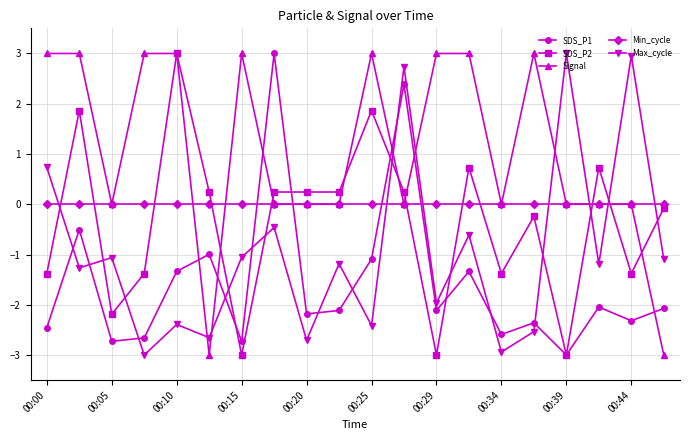

Which series has the largest total across all categories?

Signal